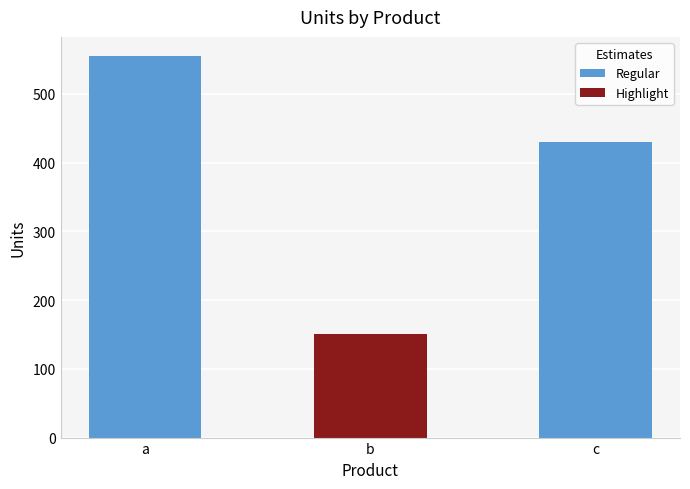

What is the value of the 3rd bar from the left?

430